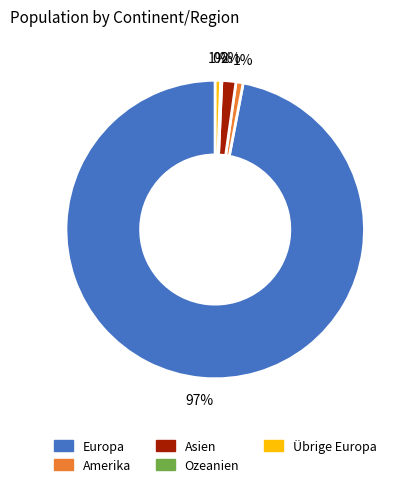

Does any single category account for the majority?

Yes